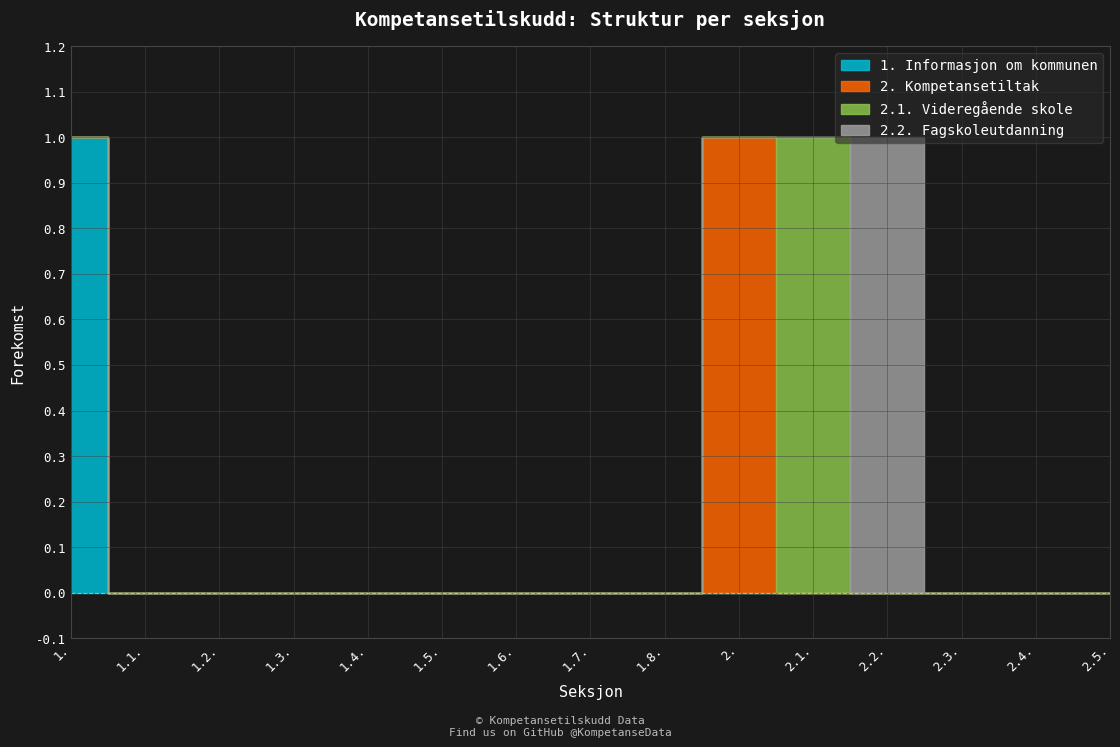

True or false: 2. Kompetansetiltak and 2.2. Fagskoleutdanning cross at least once.

False